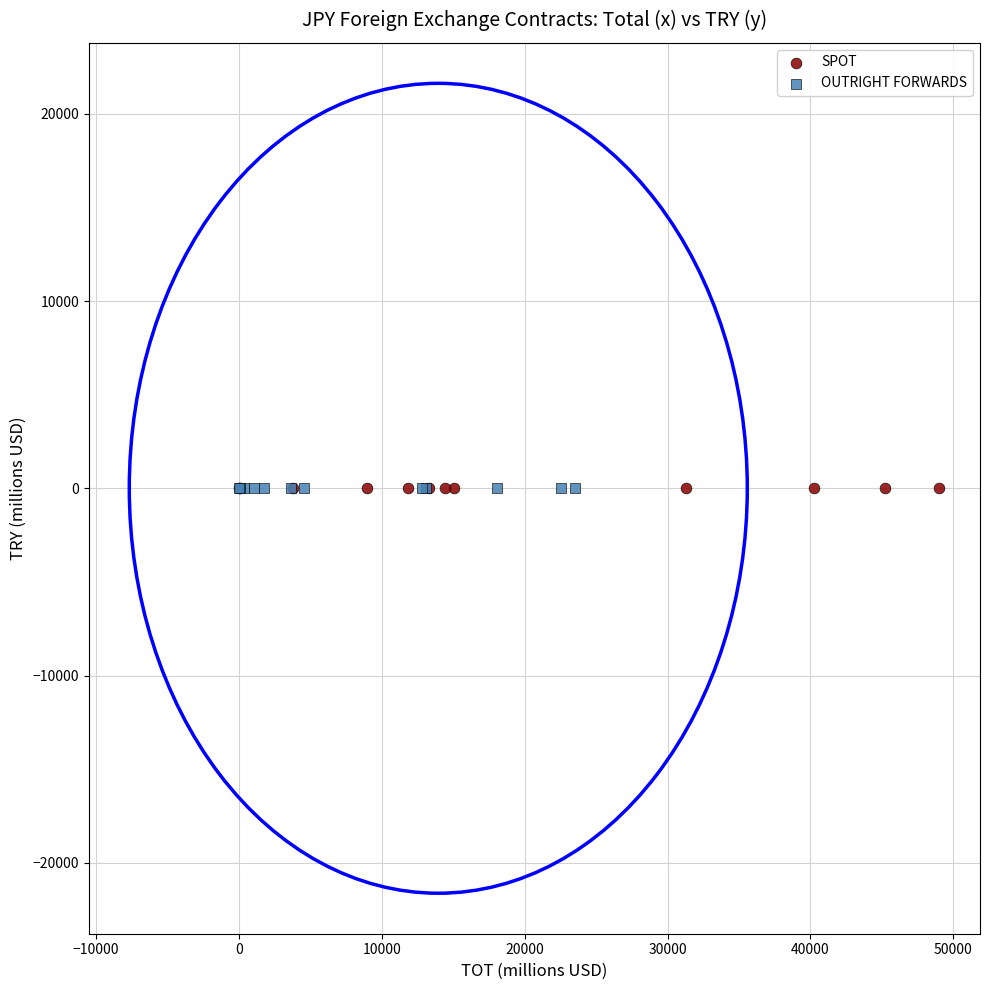

Which series has the widest spread of Y values?

SPOT